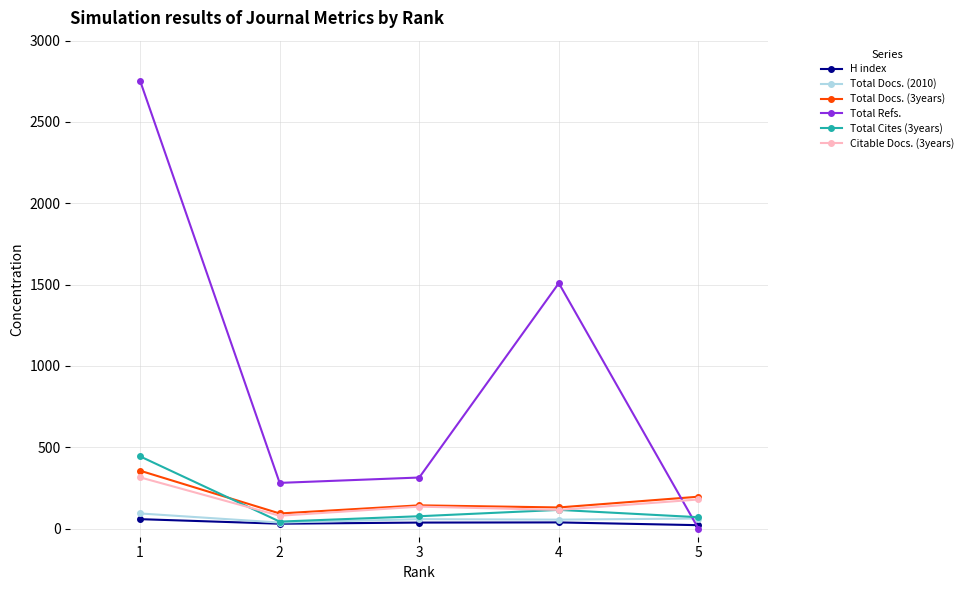

Which series has the widest spread of values?

Total Refs.